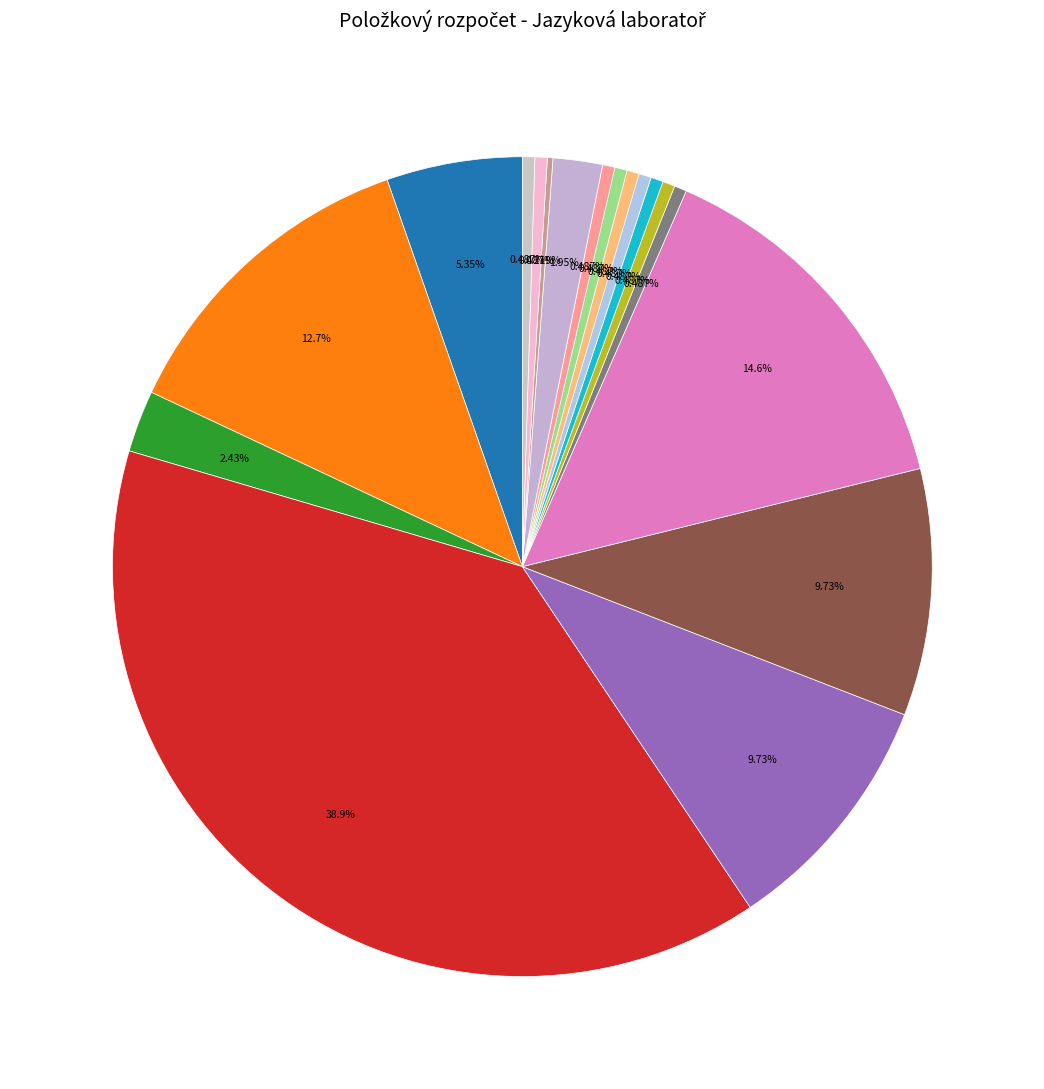

How many slices are in this pie chart?

18